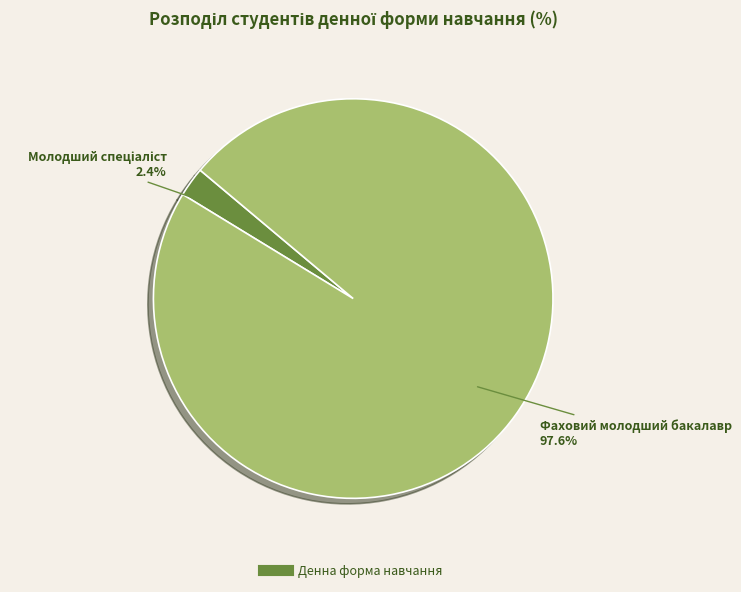

Does any single category account for the majority?

Yes